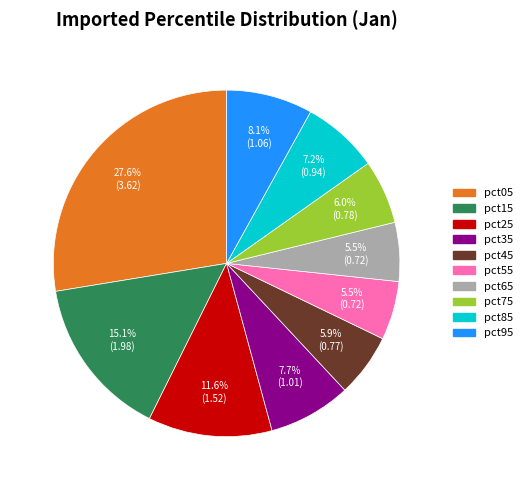

Which slice is the largest?

pct05